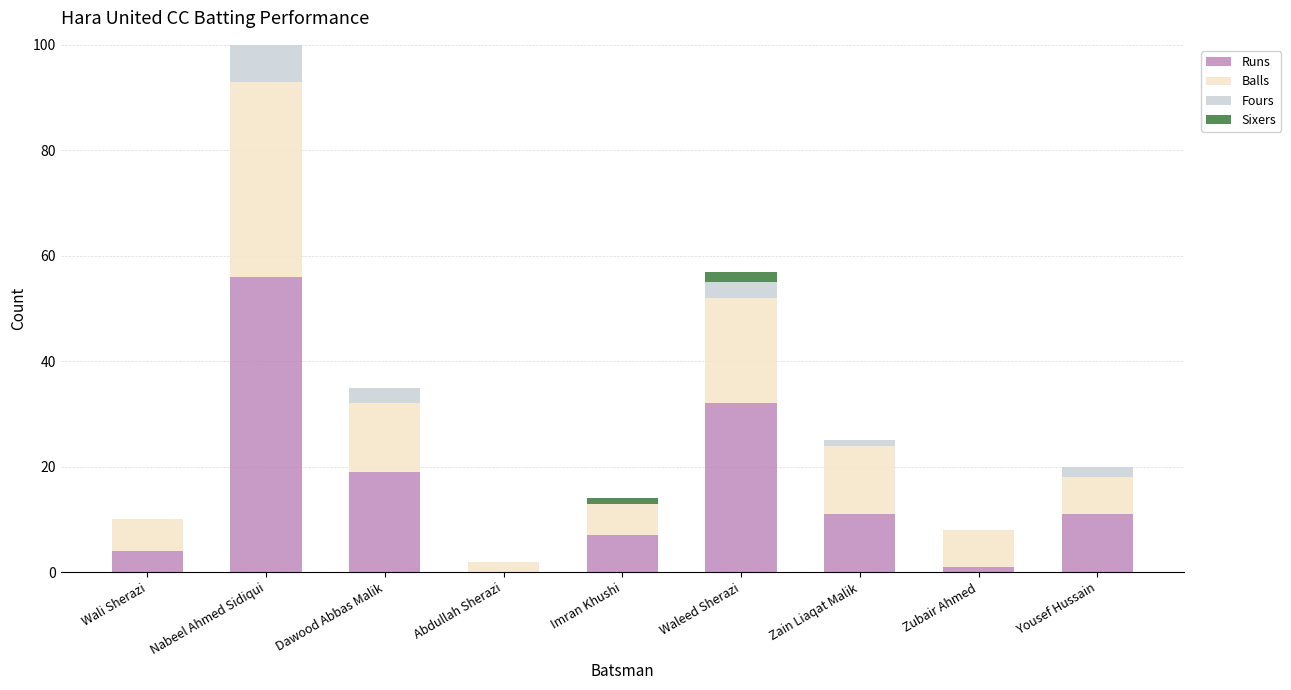

At which label does Runs reach its peak?

Nabeel Ahmed Sidiqui